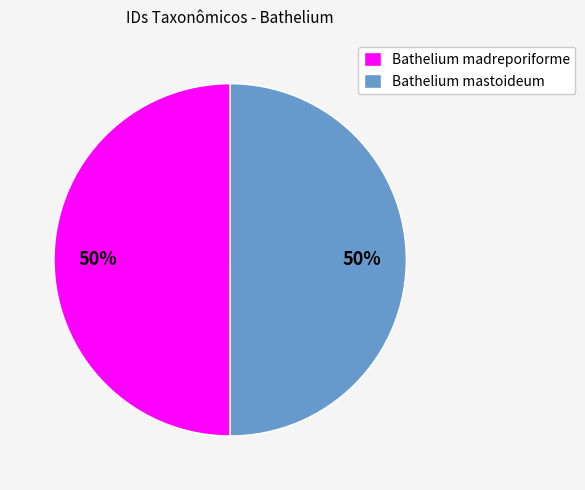

How many slices are in this pie chart?

2